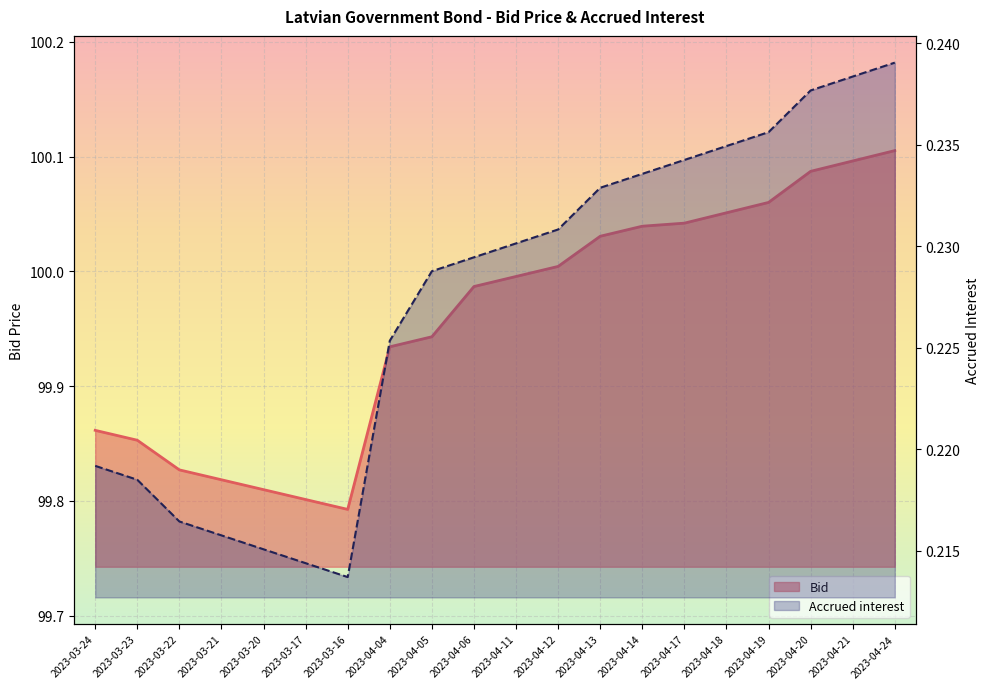

What is the maximum value shown in the chart?

100.1